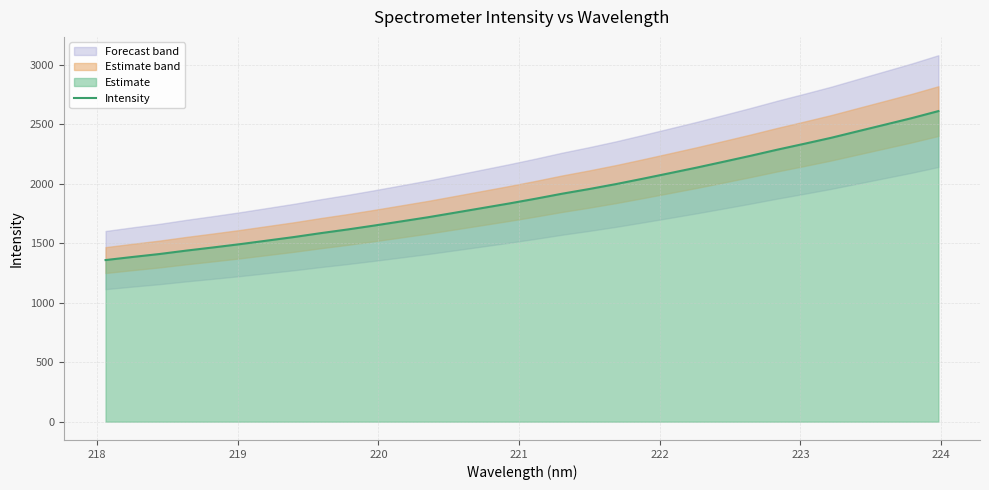

What is the maximum value for Intensity?

2611.7